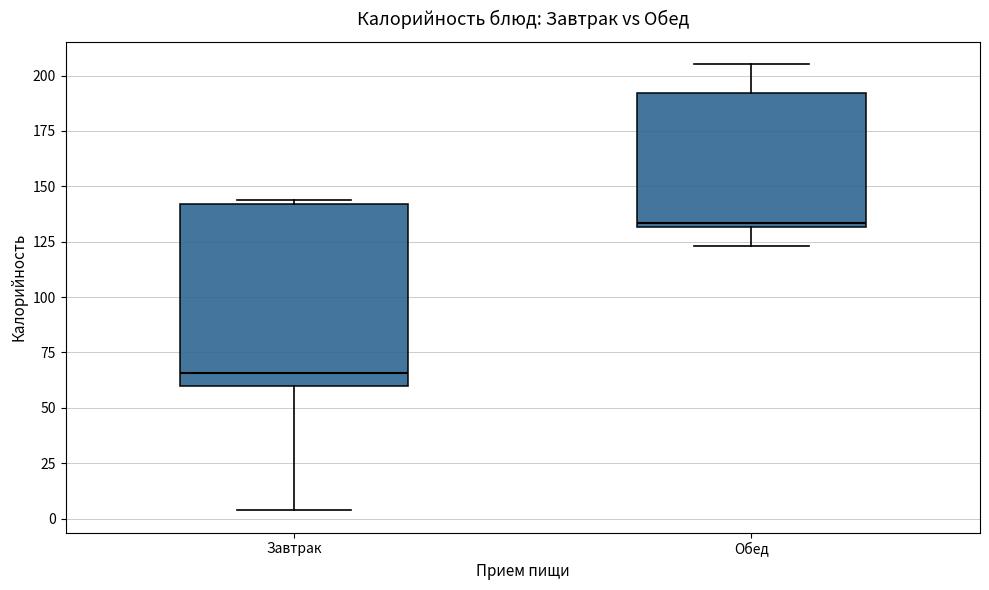

Comparing the boxes themselves (not the whiskers), which one is the tallest?

Завтрак